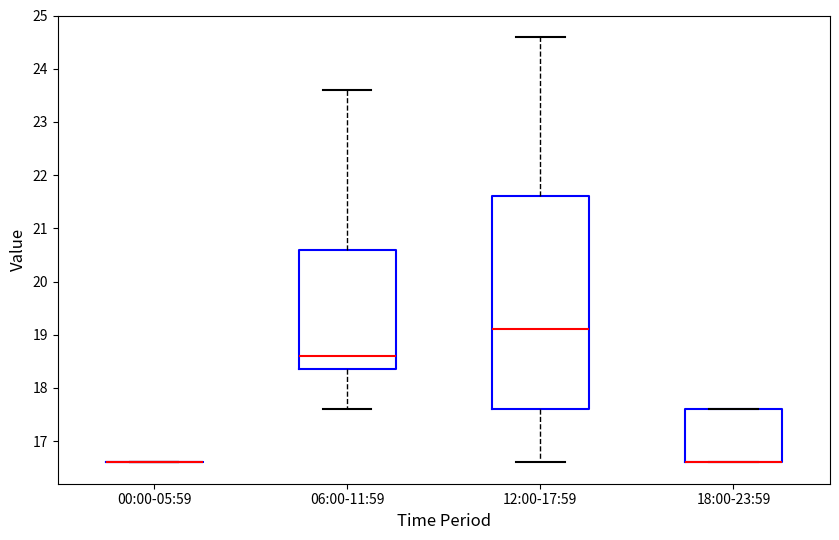

Reading left to right, read every box against the y-axis: the position of its median line, the range the box covers, and the ends of its whiskers. The values are not printed on the chart, so give them approximately, as read against the axis.

00:00-05:59: box collapsed to a line at 16.6, whiskers 16.6 to 16.6
06:00-11:59: median 18.6, box 18.4 to 20.6, whiskers 17.6 to 23.6
12:00-17:59: median 19.1, box 17.6 to 21.6, whiskers 16.6 to 24.6
18:00-23:59: median 16.6 (drawn on the box's lower edge), box 16.6 to 17.6, whiskers 16.6 to 17.6